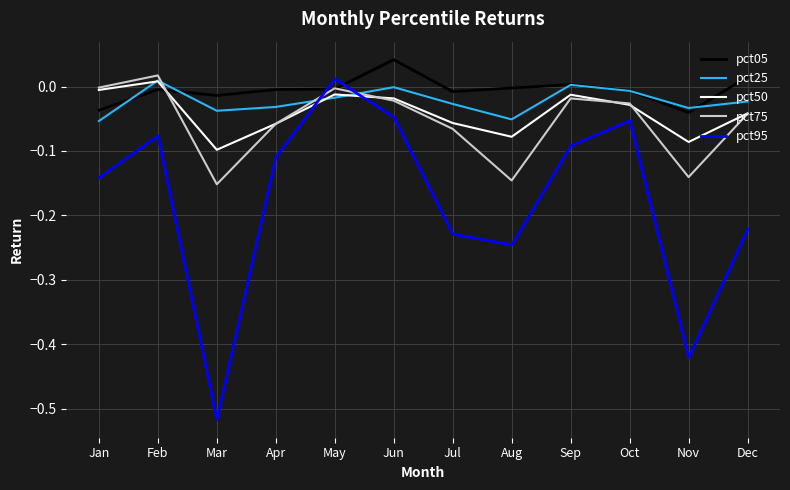

What is the difference between the highest and lowest values at Mar?

0.5